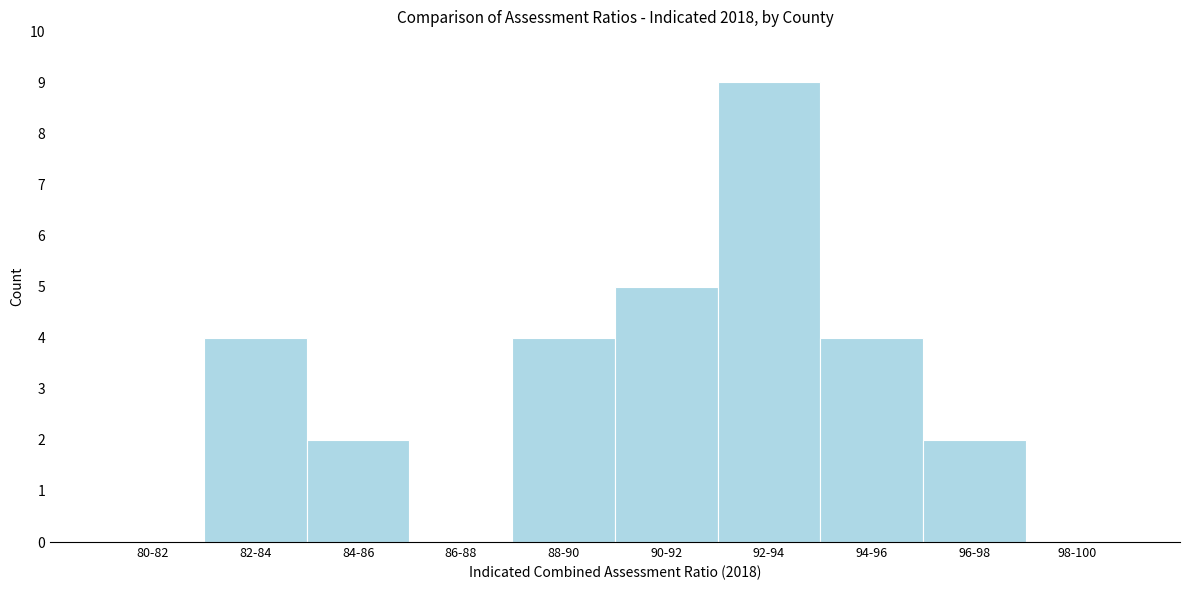

Reading left to right, transcribe all the data shown in this chart.

80-82=0	82-84=4	84-86=2	86-88=0	88-90=4	90-92=5	92-94=9	94-96=4	96-98=2	98-100=0